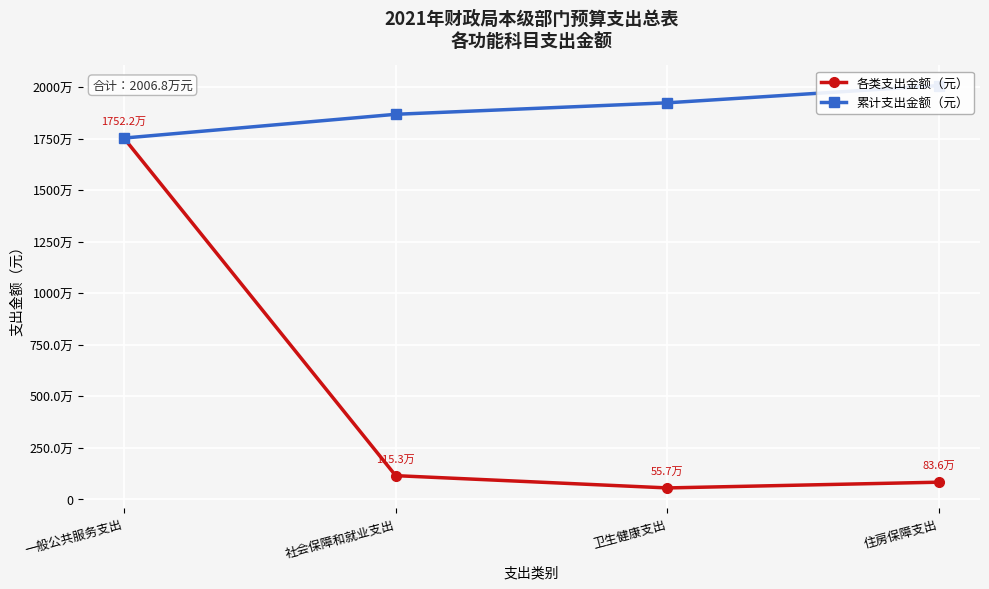

Which label corresponds to the largest value in the chart?

住房保障支出